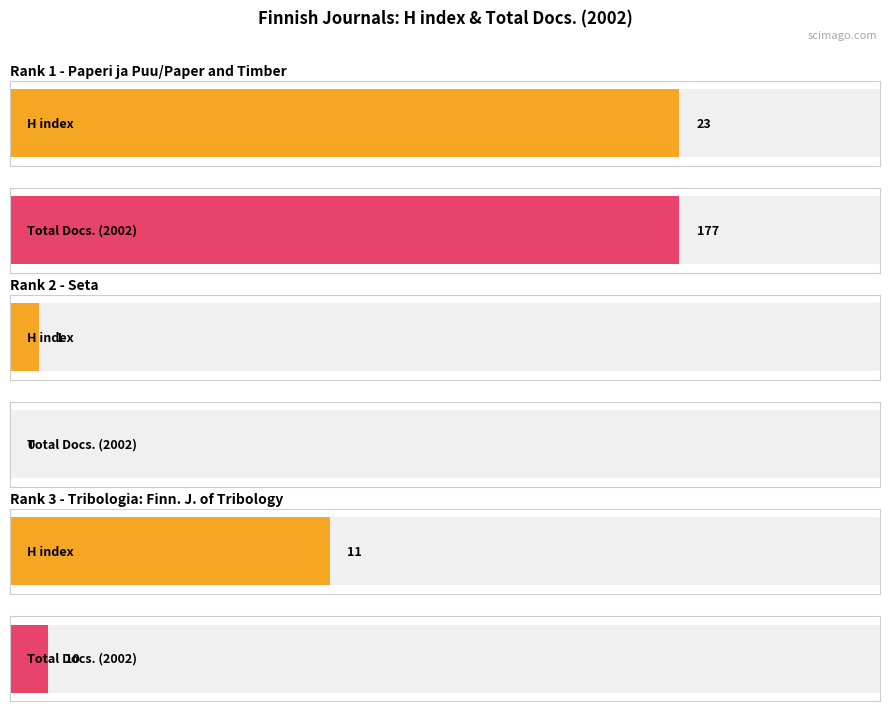

What is the difference between the maximum and minimum values in the H index series?

22